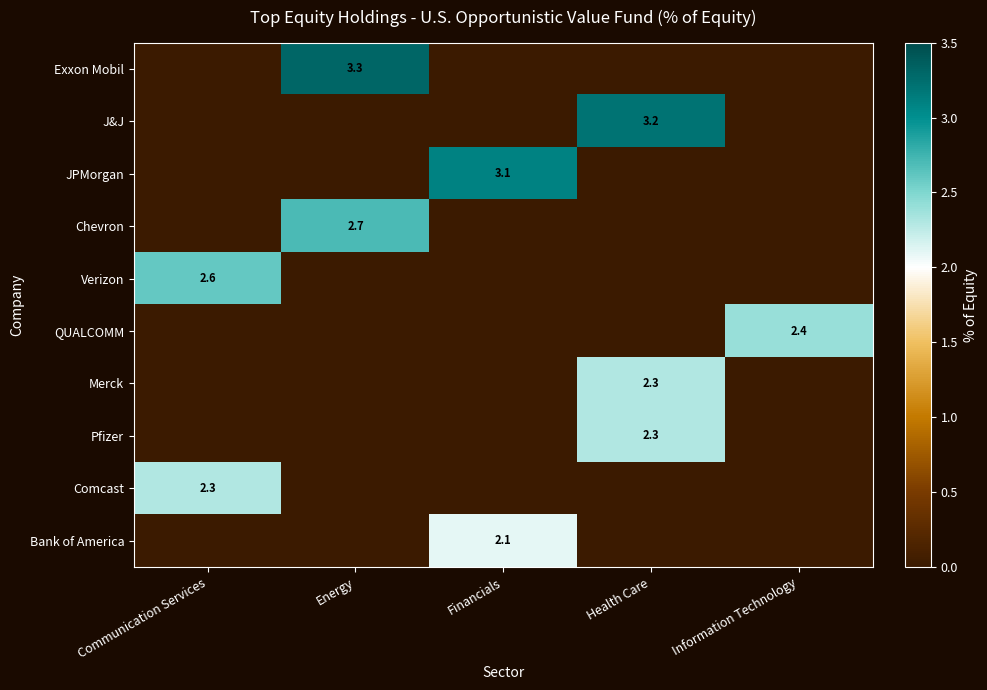

Between Communication Services and Energy, which series saw the biggest shift?

Exxon Mobil